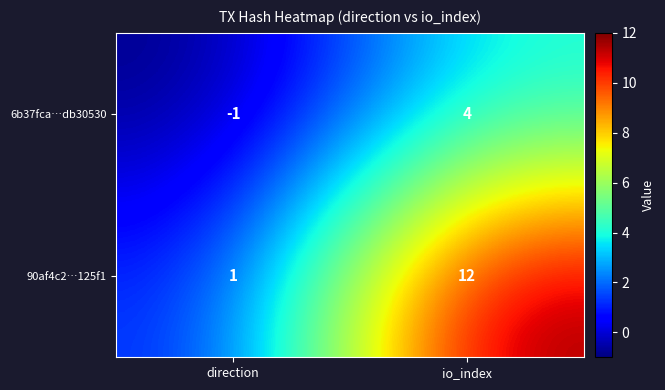

Read the 6b37fca…db30530 value at io_index.

4